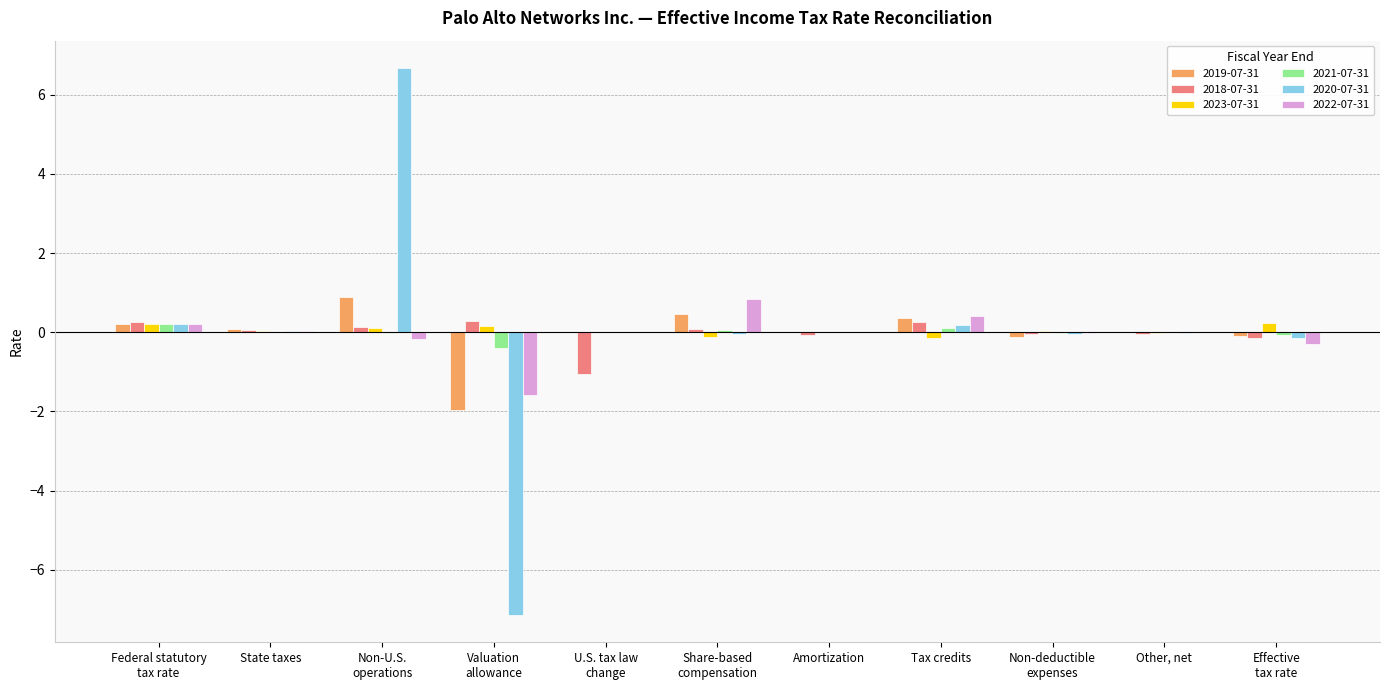

What is the total value across all series at Share-based
compensation?

1.2